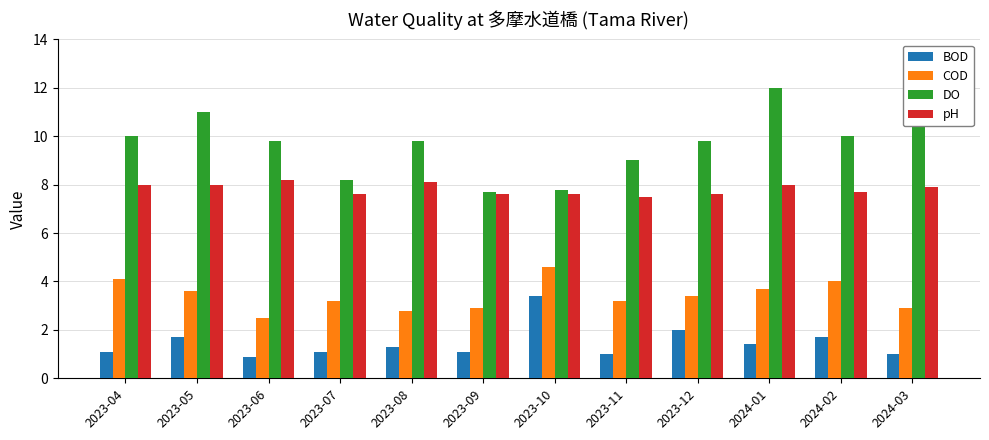

Reading left to right, extract all data points from this chart.

BOD: 2023-04=1.1	2023-05=1.7	2023-06=0.9	2023-07=1.1	2023-08=1.3	2023-09=1.1	2023-10=3.4	2023-11=1.0	2023-12=2.0	2024-01=1.4	2024-02=1.7	2024-03=1.0
COD: 2023-04=4.1	2023-05=3.6	2023-06=2.5	2023-07=3.2	2023-08=2.8	2023-09=2.9	2023-10=4.6	2023-11=3.2	2023-12=3.4	2024-01=3.7	2024-02=4.0	2024-03=2.9
DO: 2023-04=10.0	2023-05=11.0	2023-06=9.8	2023-07=8.2	2023-08=9.8	2023-09=7.7	2023-10=7.8	2023-11=9.0	2023-12=9.8	2024-01=12.0	2024-02=10.0	2024-03=11.0
pH: 2023-04=8.0	2023-05=8.0	2023-06=8.2	2023-07=7.6	2023-08=8.1	2023-09=7.6	2023-10=7.6	2023-11=7.5	2023-12=7.6	2024-01=8.0	2024-02=7.7	2024-03=7.9